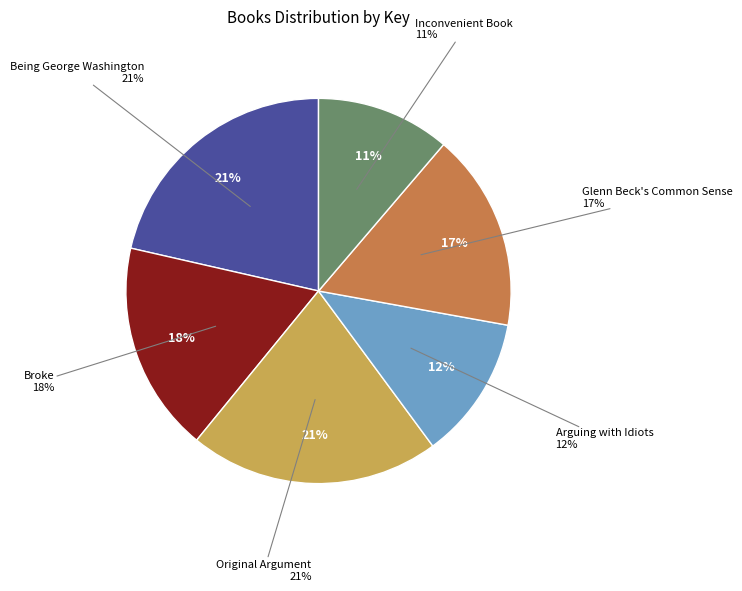

Is there any slice that represents more than half of the pie?

No